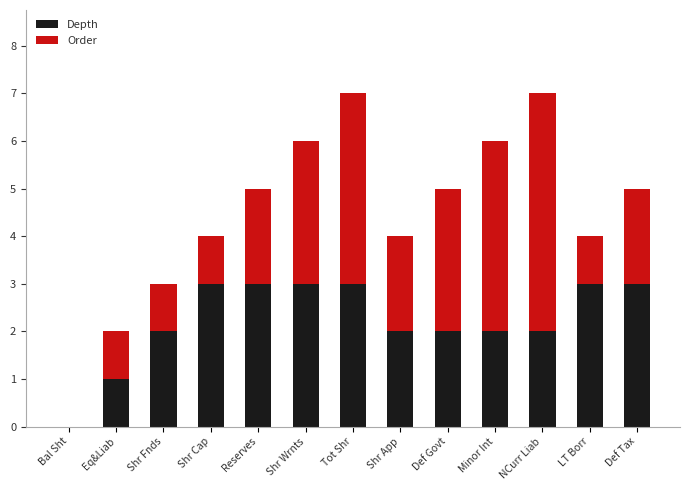

Are the bars horizontal?

No